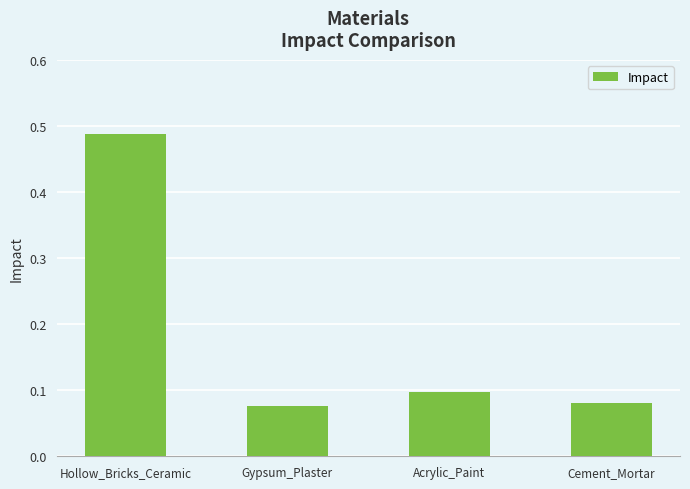

Which category has the lowest value across all series?

Gypsum_Plaster